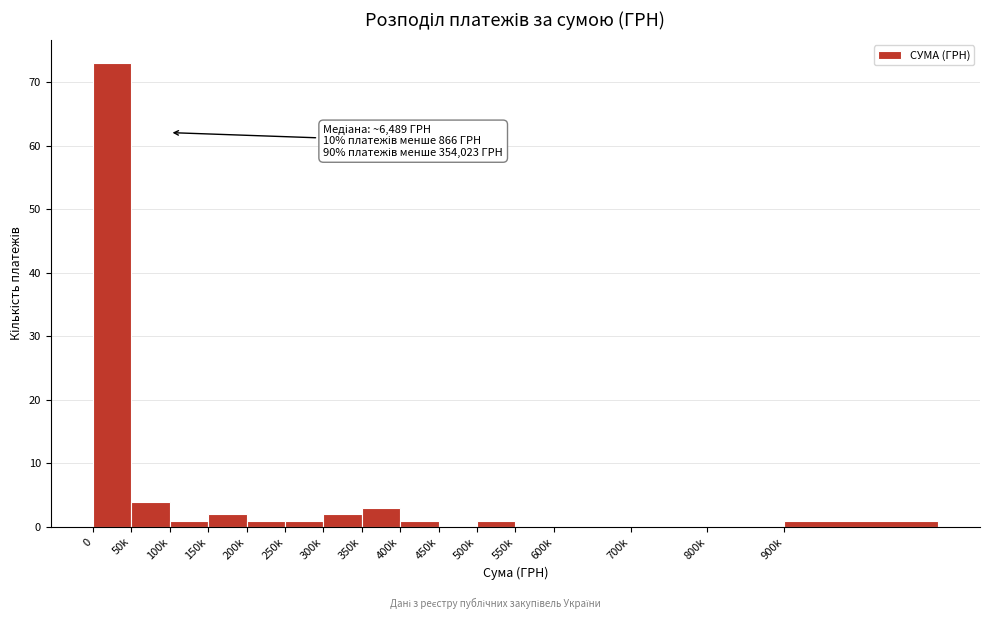

Which has a higher value, 700k or 150k?

150k